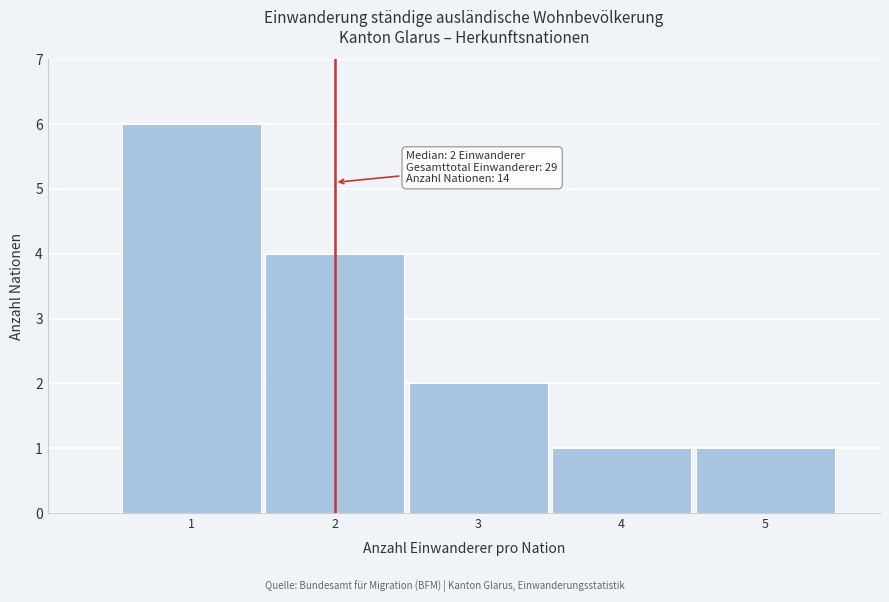

Which range on the x-axis has the tallest bar?

0.5 to 1.5